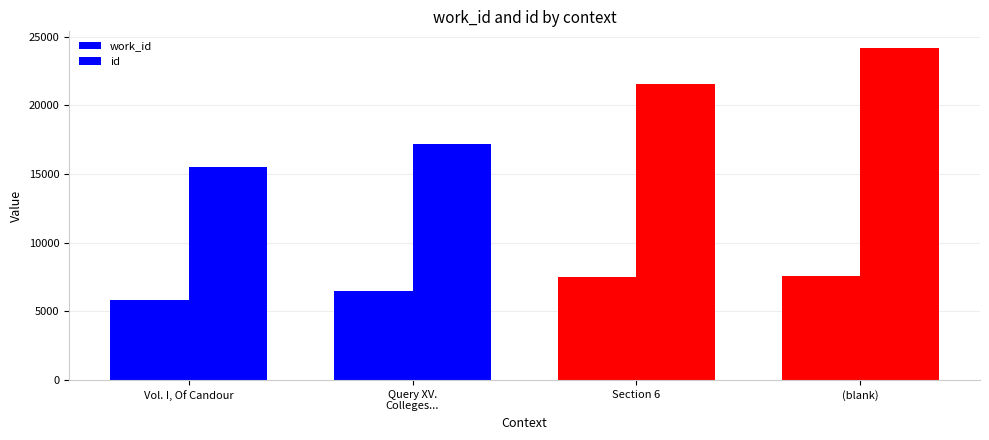

Are the bars horizontal?

No